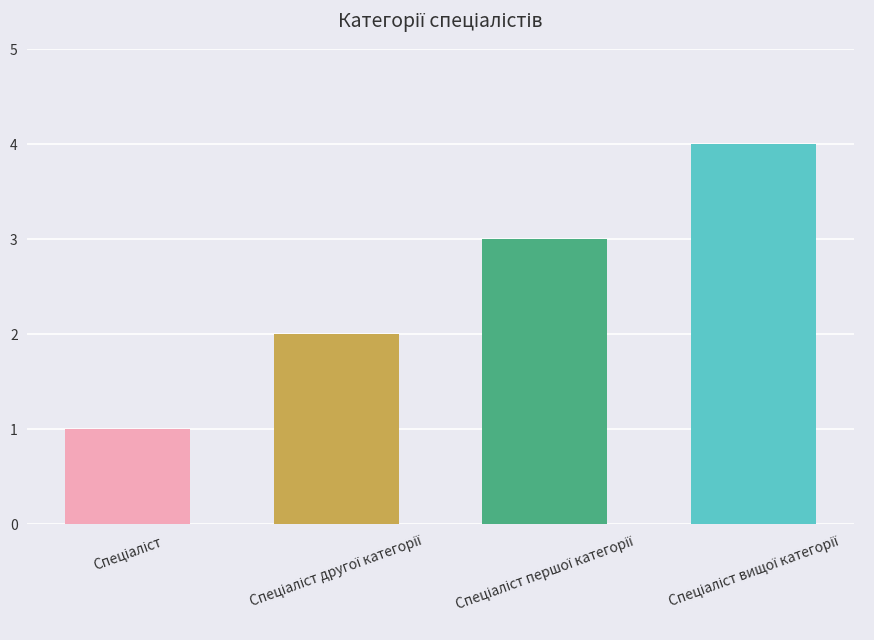

What is the difference between the maximum and minimum values?

3